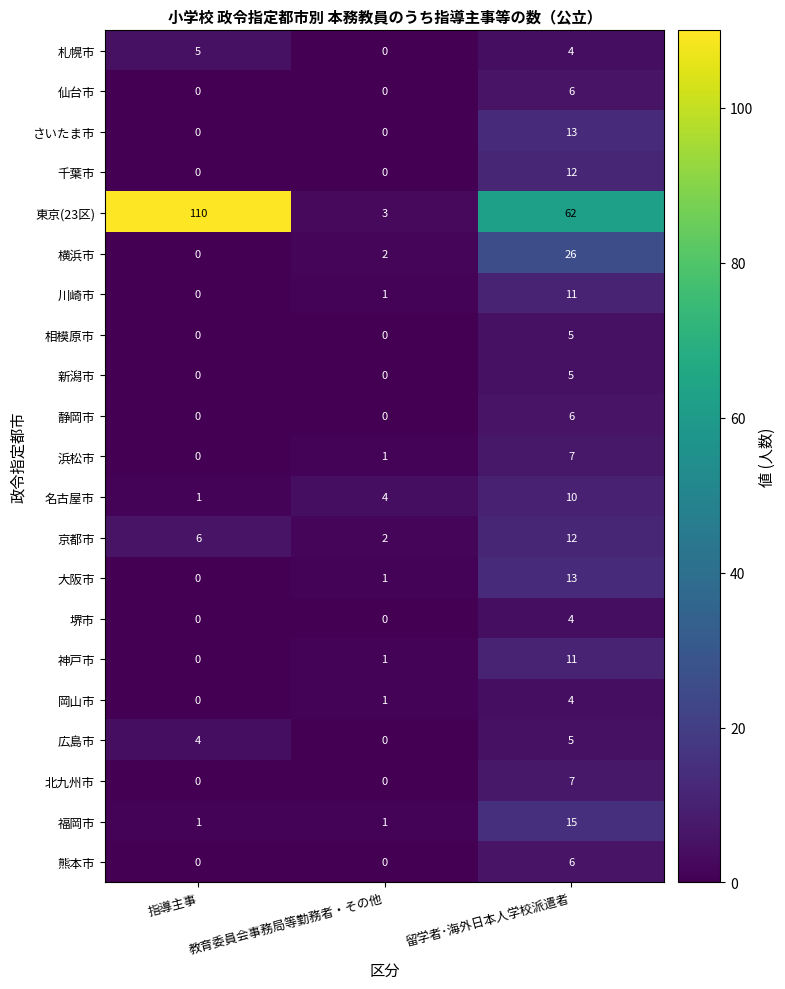

The 熊本市 series shows 3 at 指導主事. True or false?

False